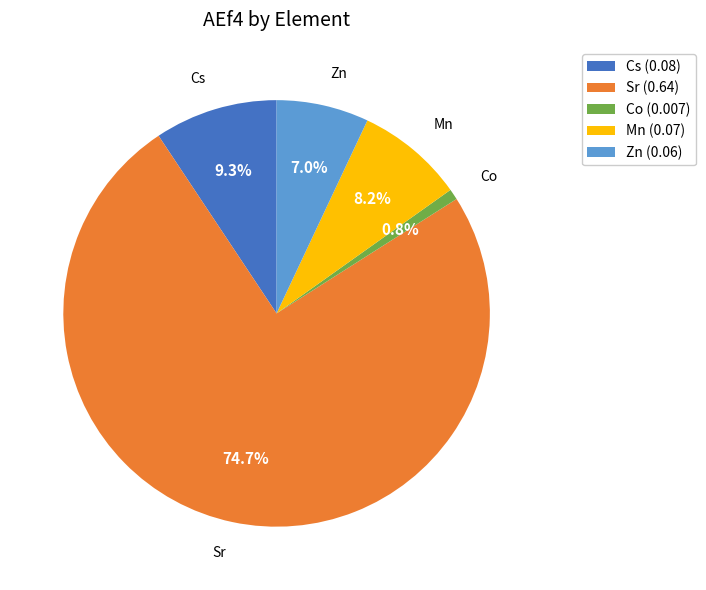

Is there a majority slice in this chart?

Yes